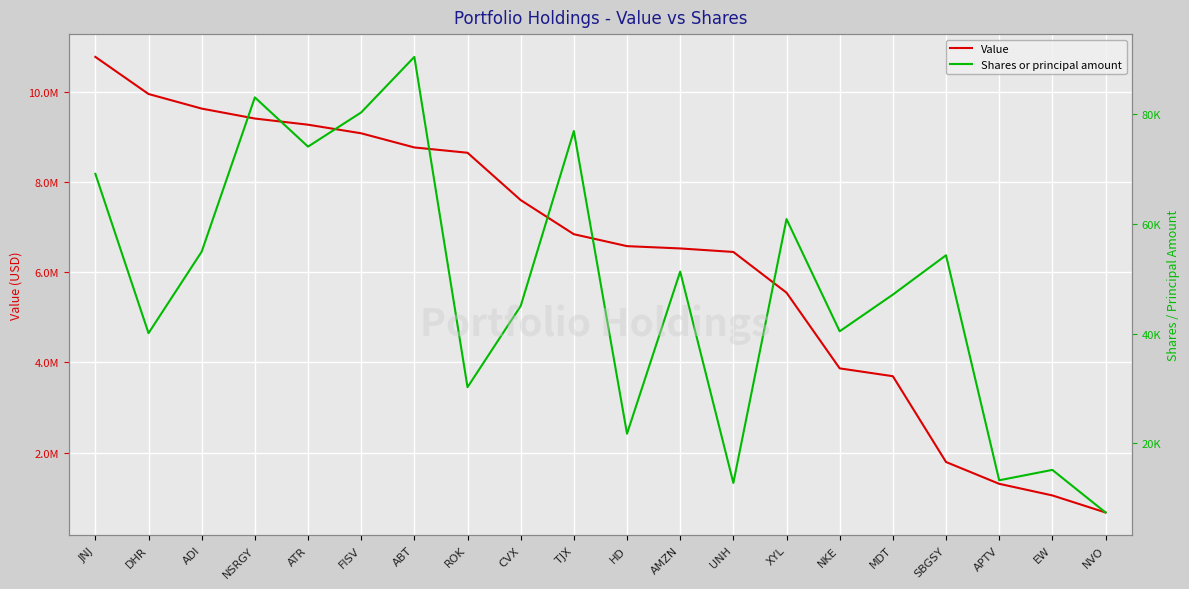

Read the Shares or principal amount value at TJX.

76980